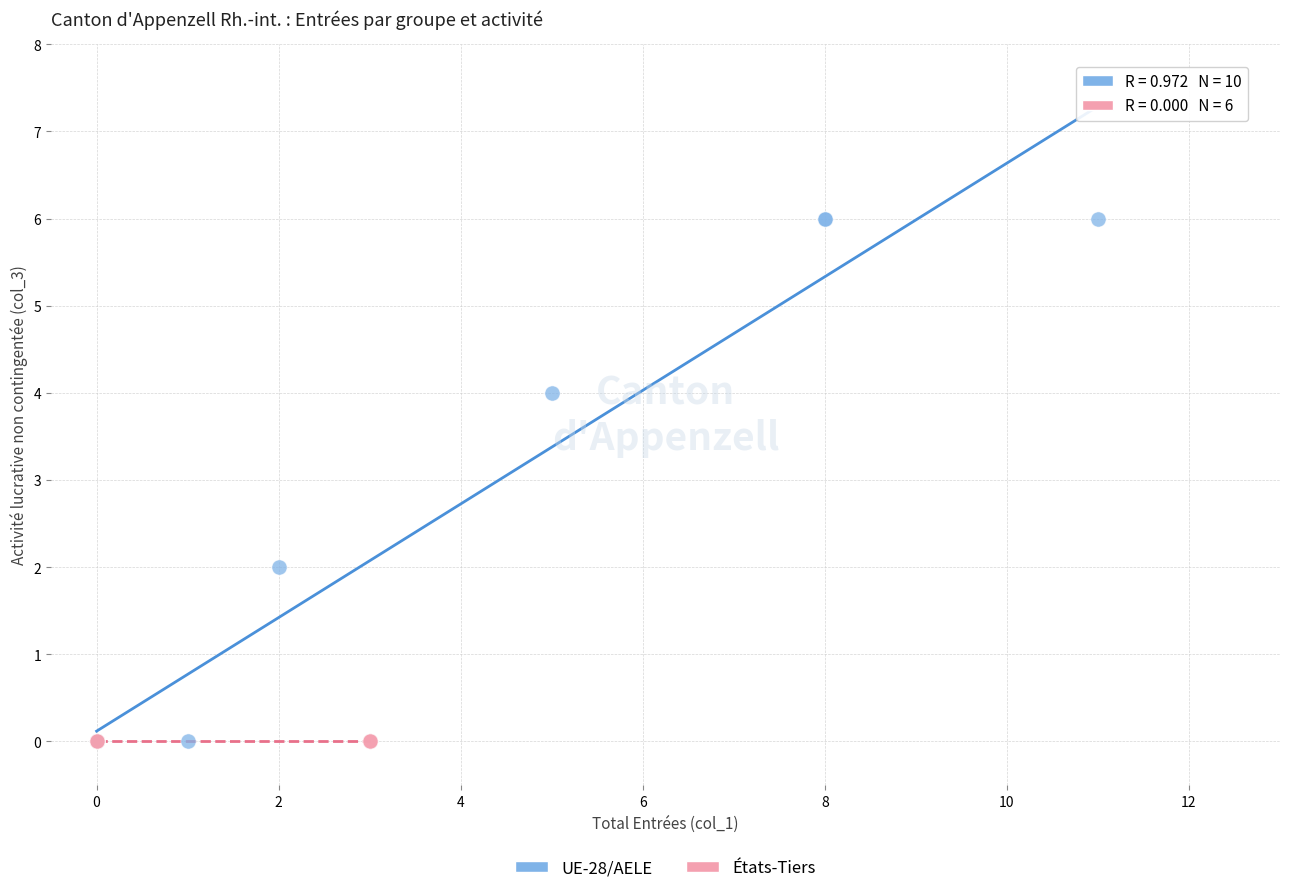

Which series reaches the maximum Y coordinate?

UE-28/AELE